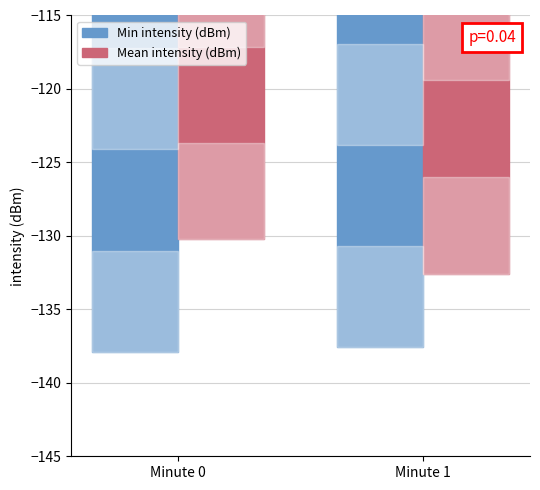

List the labels in order of Min intensity (dBm) value, largest first.

Minute 1, Minute 0